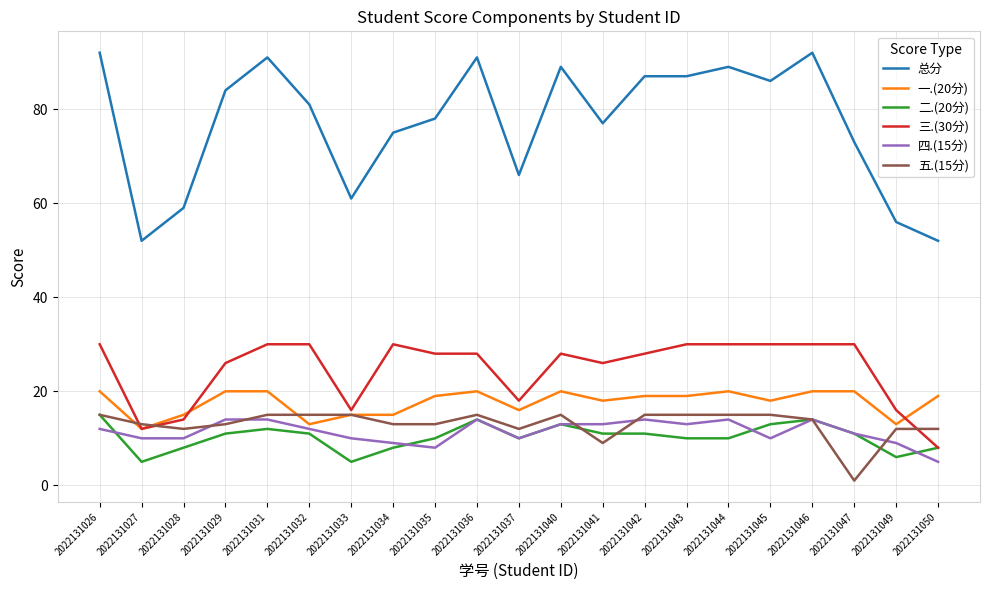

True or false: 总分 and 三.(30分) cross at least once.

False